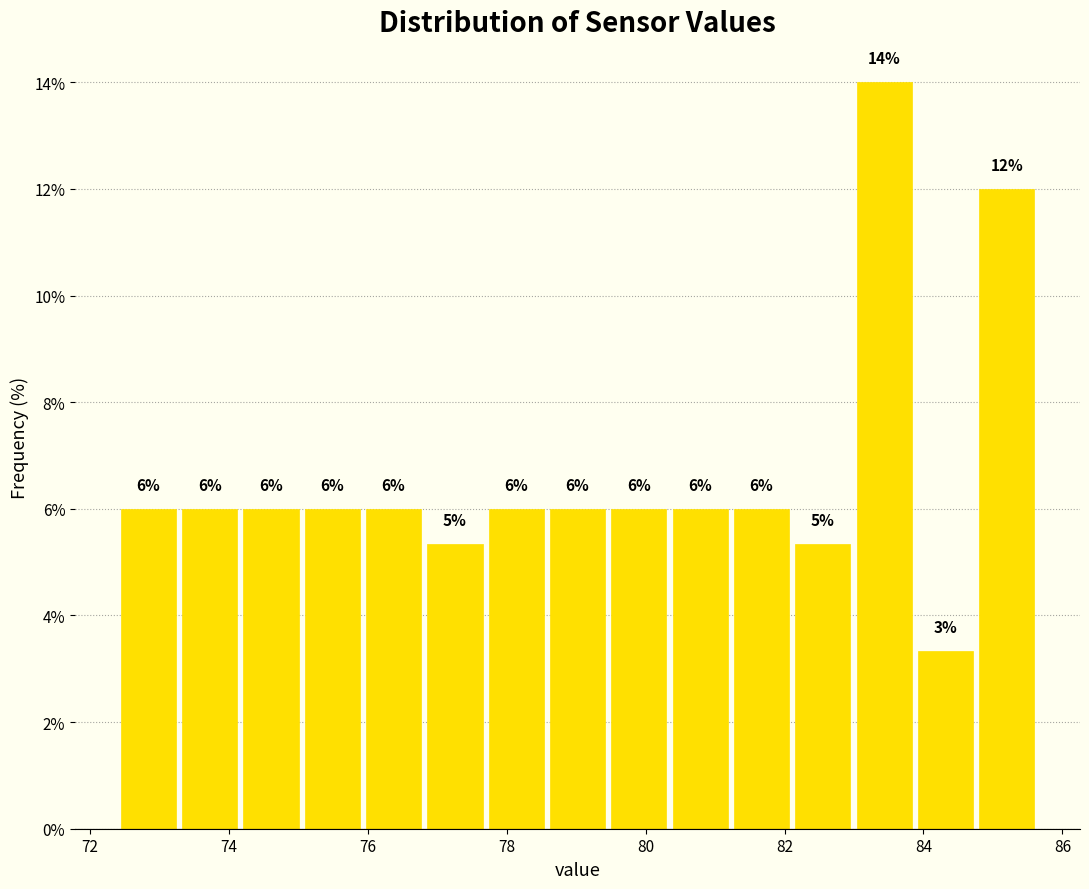

Which range on the x-axis has the tallest bar?

83.0 to 83.8